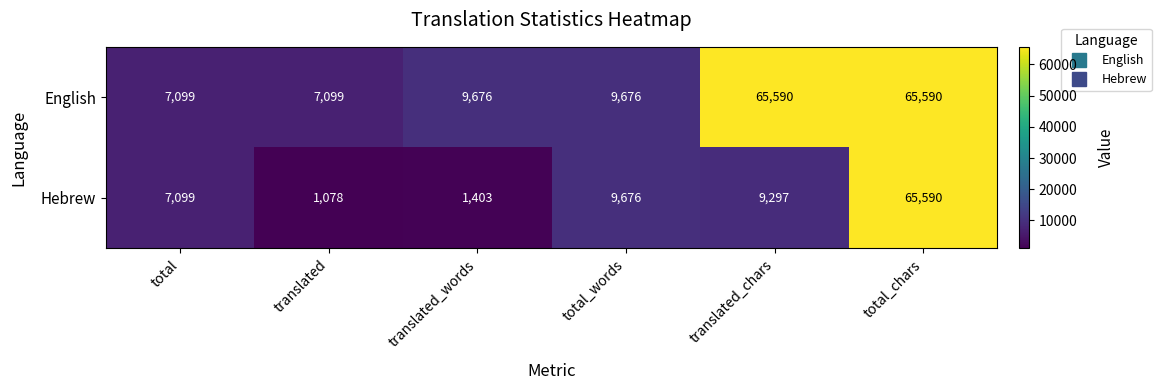

What is the minimum value for English?

7099